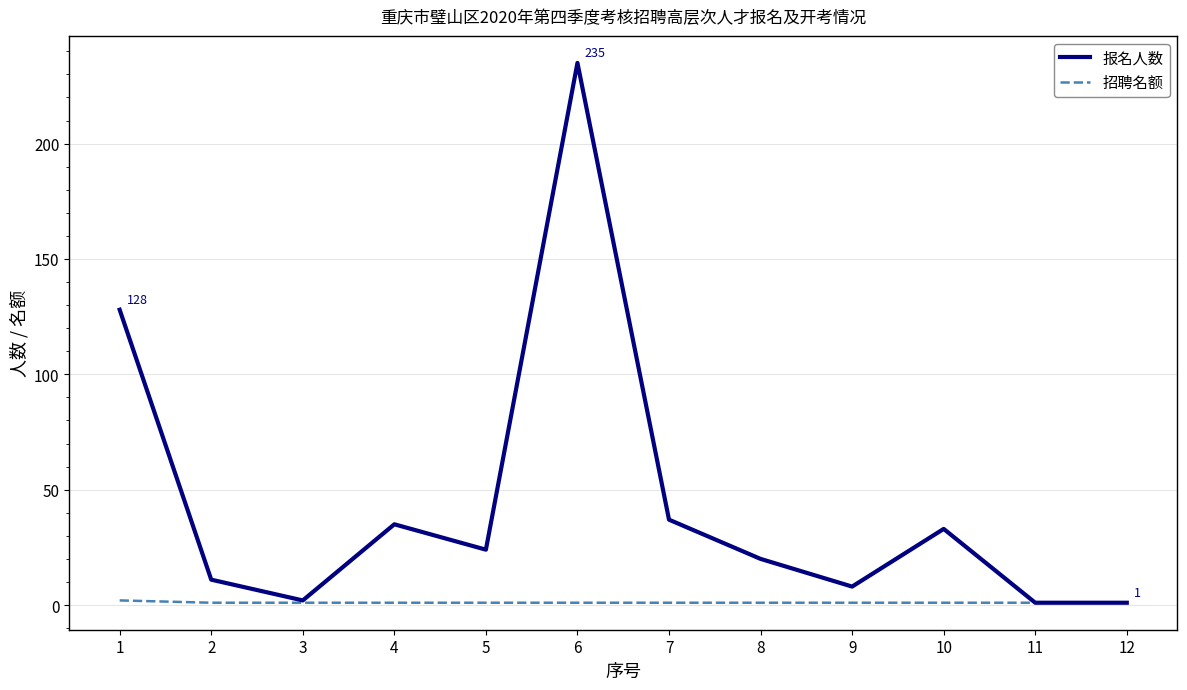

Which series has the widest spread of values?

报名人数